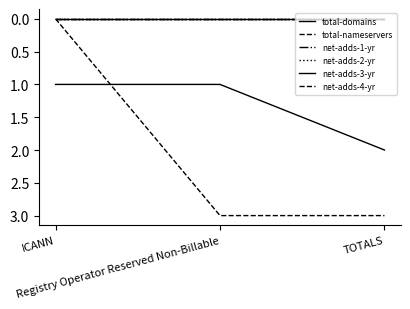

Does the chart have visible grid lines?

No